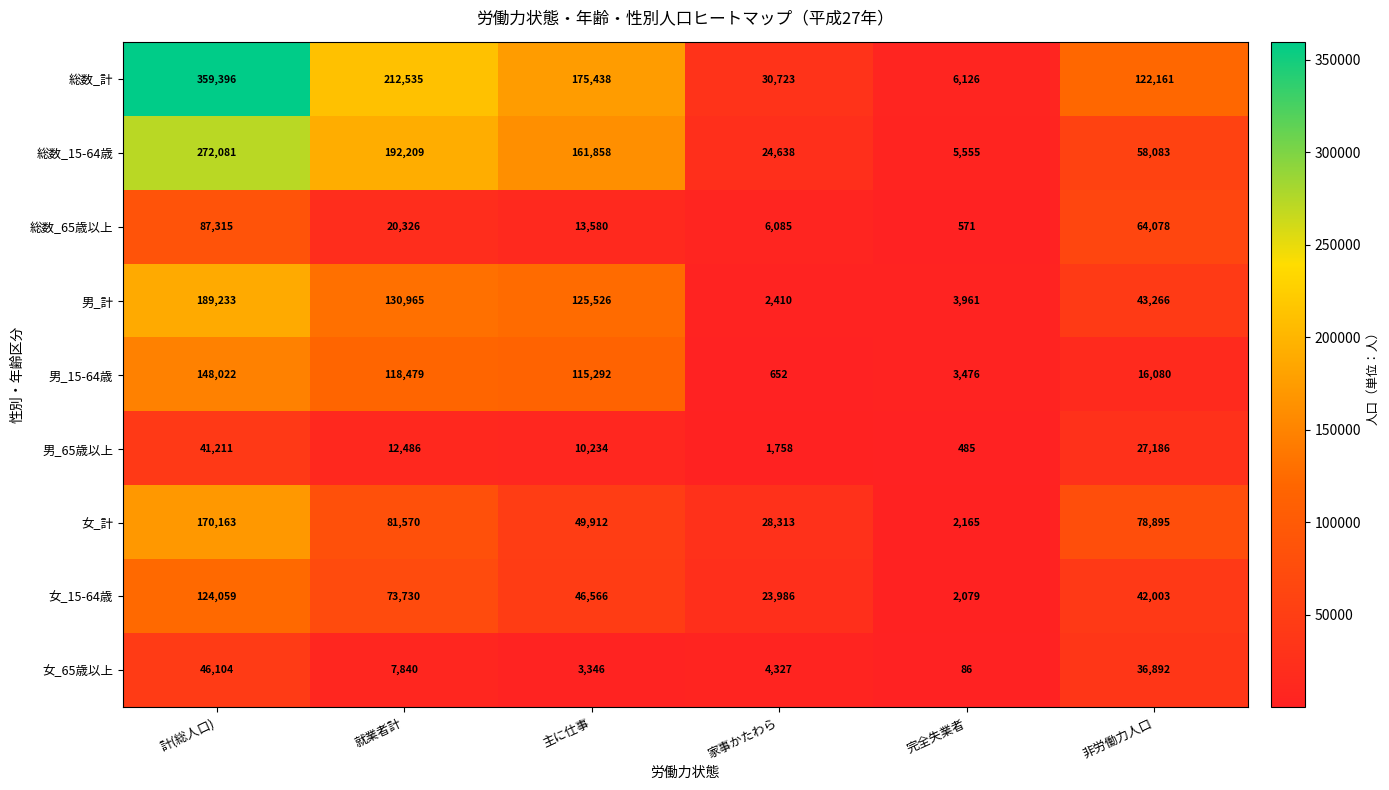

How many data points in 総数_15-64歳 are less than 161858?

3